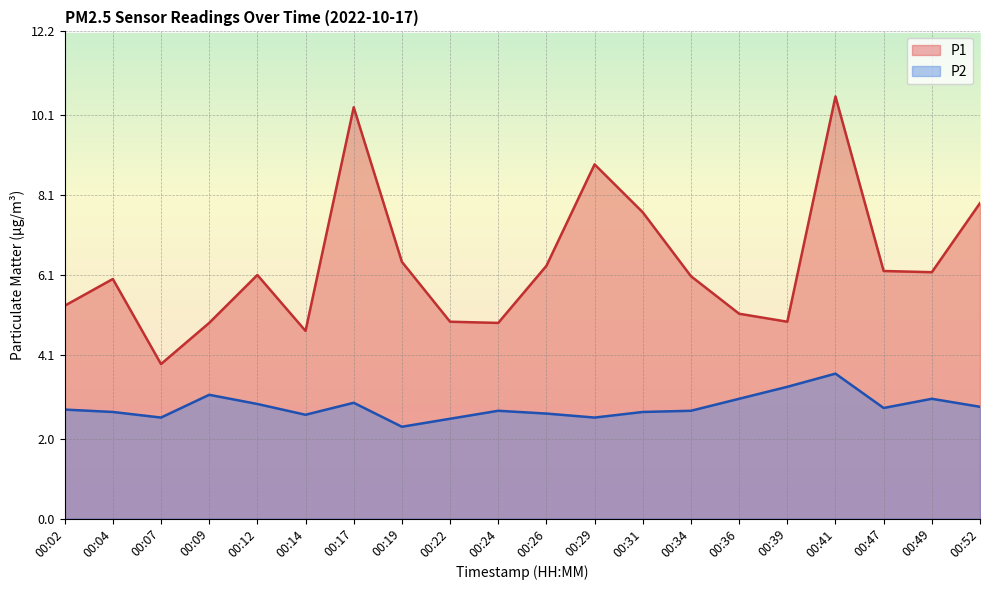

Is the value of P1 at 00:41 greater than the value of P2 at 00:31?

Yes